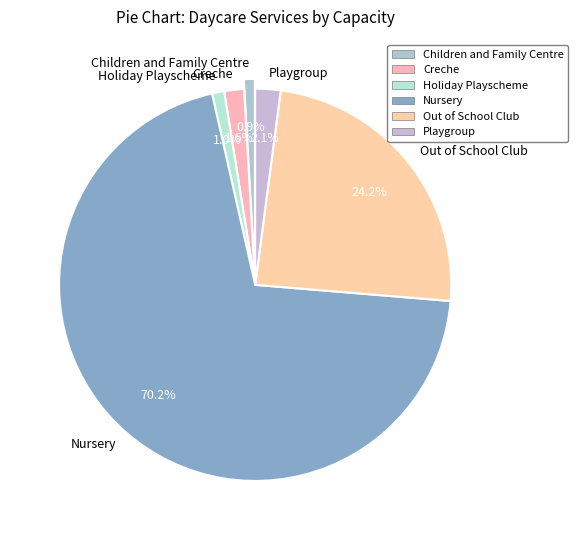

Combined, what portion of the pie is Creche and Children and Family Centre?

2.5%